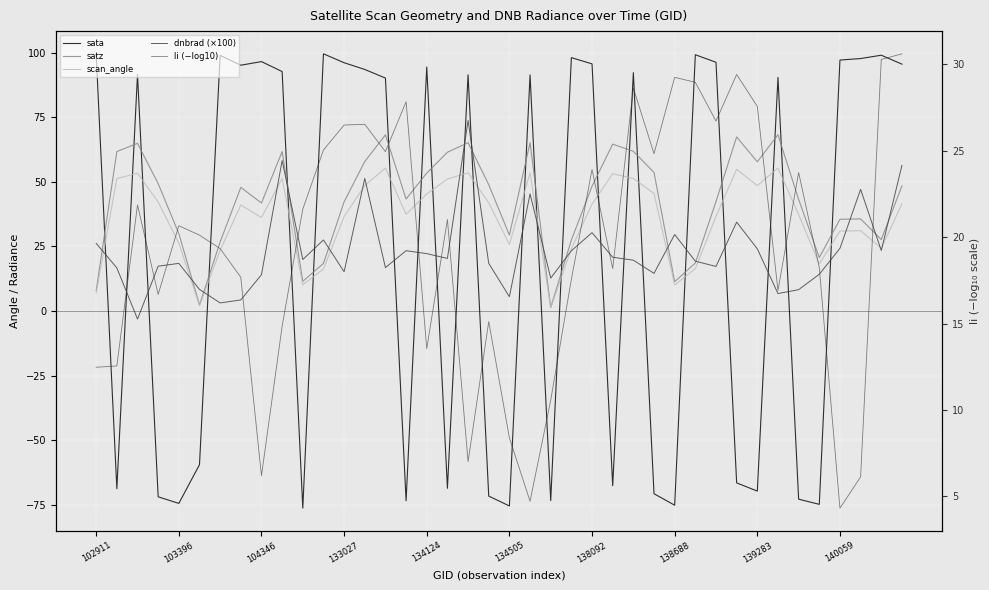

The li (−log10) series shows 9.3 at 134124. True or false?

False